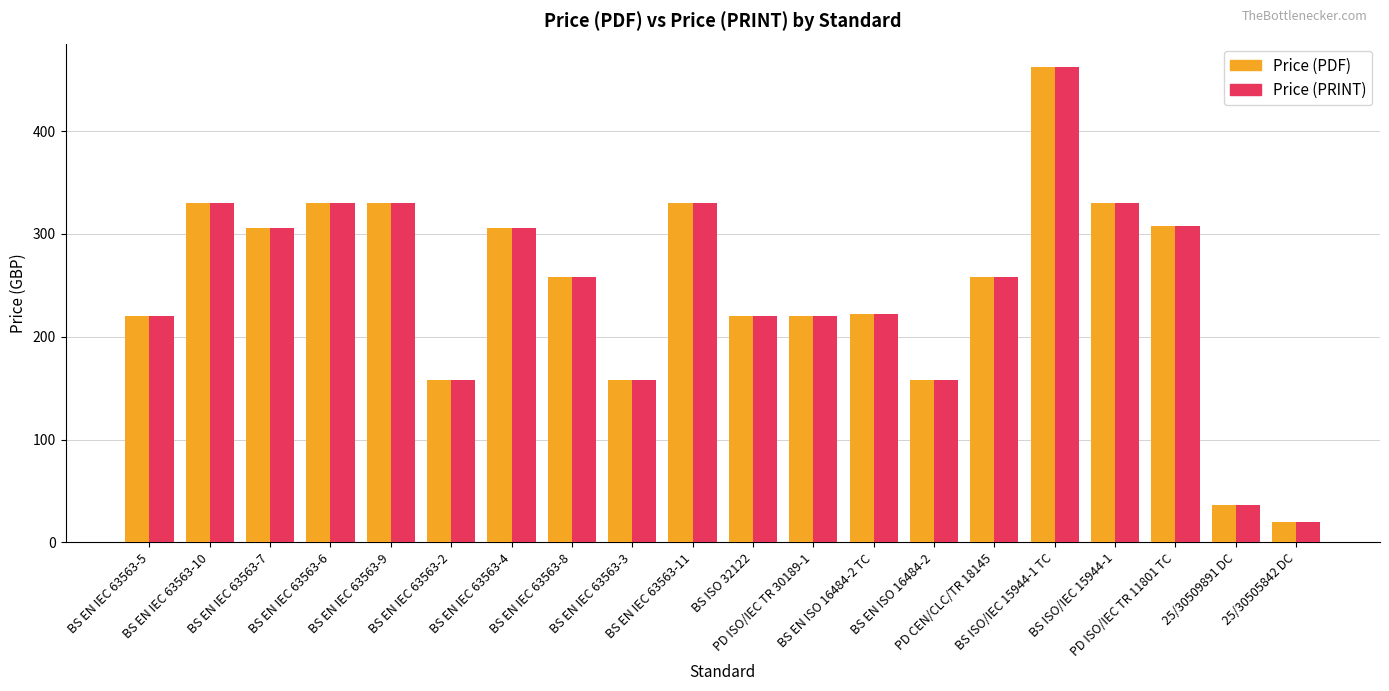

What is the difference between the second highest and minimum values in the Price (PRINT) series?

310